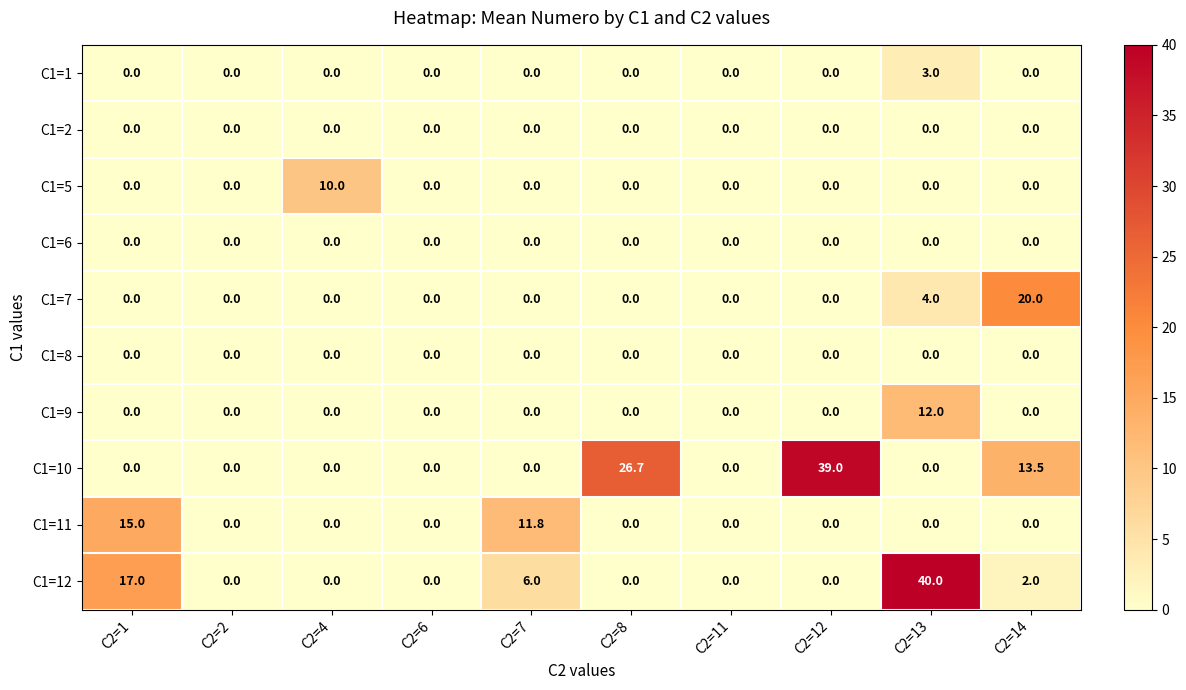

What is the difference between the maximum and minimum values in the C1=9 series?

12.0